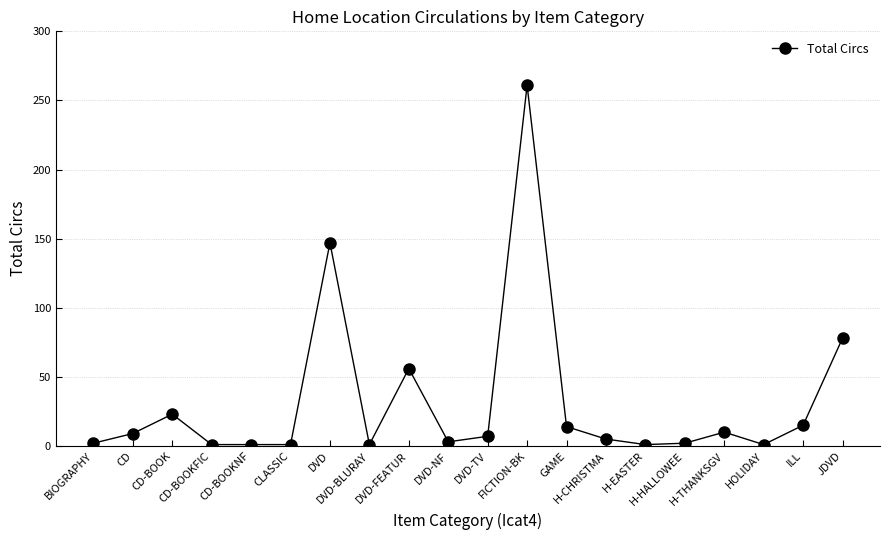

What is the difference between the maximum and second lowest values?

260